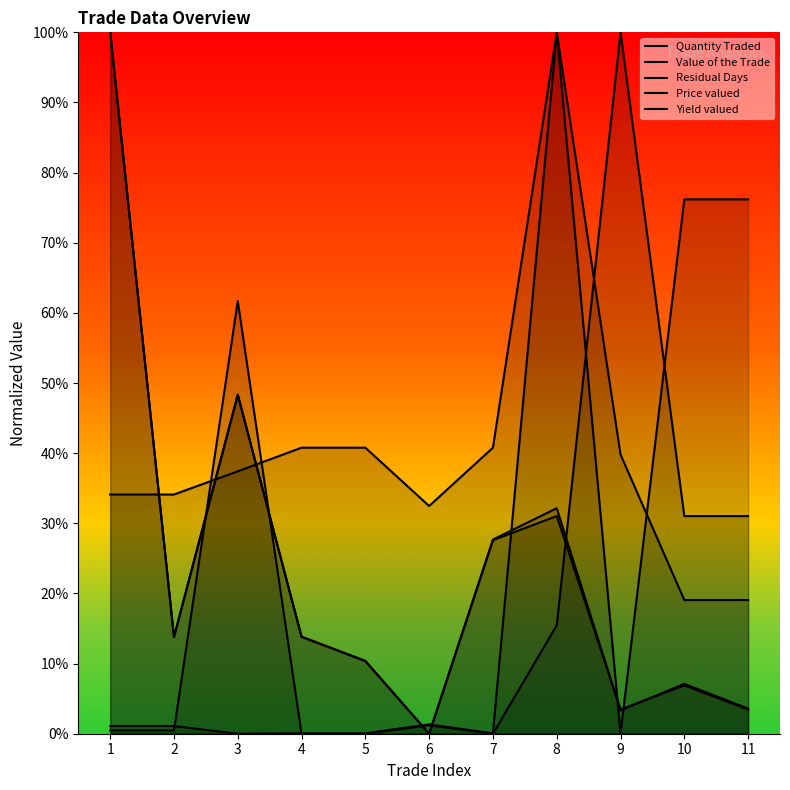

How many interior local peaks does the Residual Days series have?

2